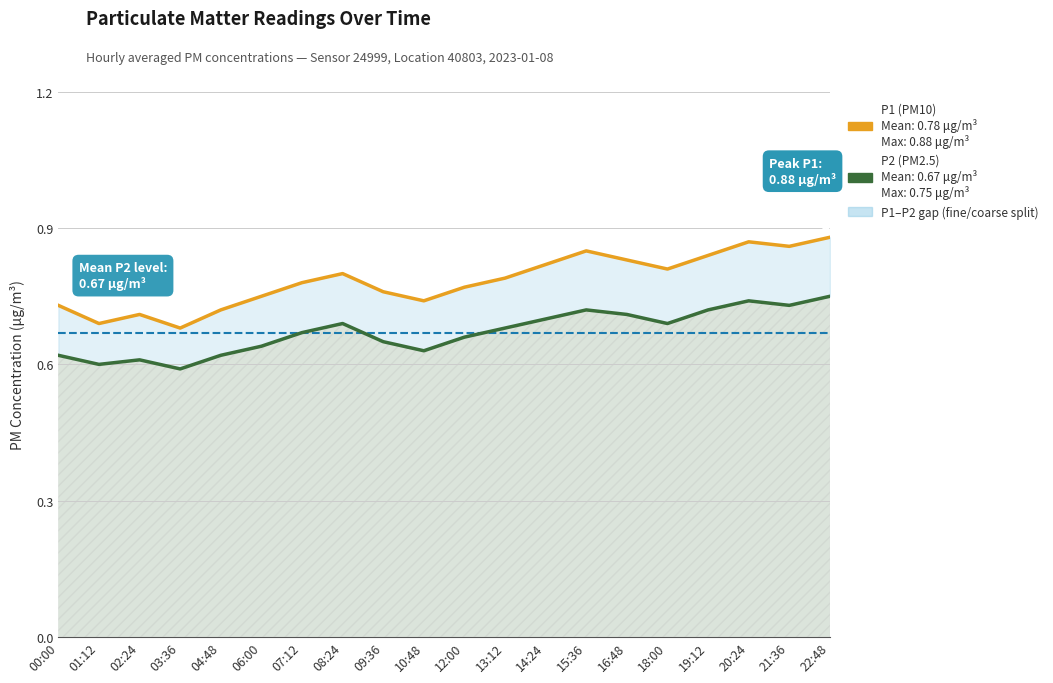

Reading left to right, transcribe all the data shown in this chart.

P1 (PM10): 0.7	0.7	0.7	0.7	0.7	0.8	0.8	0.8	0.8	0.7	0.8	0.8	0.8	0.8	0.8	0.8	0.8	0.9	0.9	0.9
P2 (PM2.5): 0.6	0.6	0.6	0.6	0.6	0.6	0.7	0.7	0.7	0.6	0.7	0.7	0.7	0.7	0.7	0.7	0.7	0.7	0.7	0.8